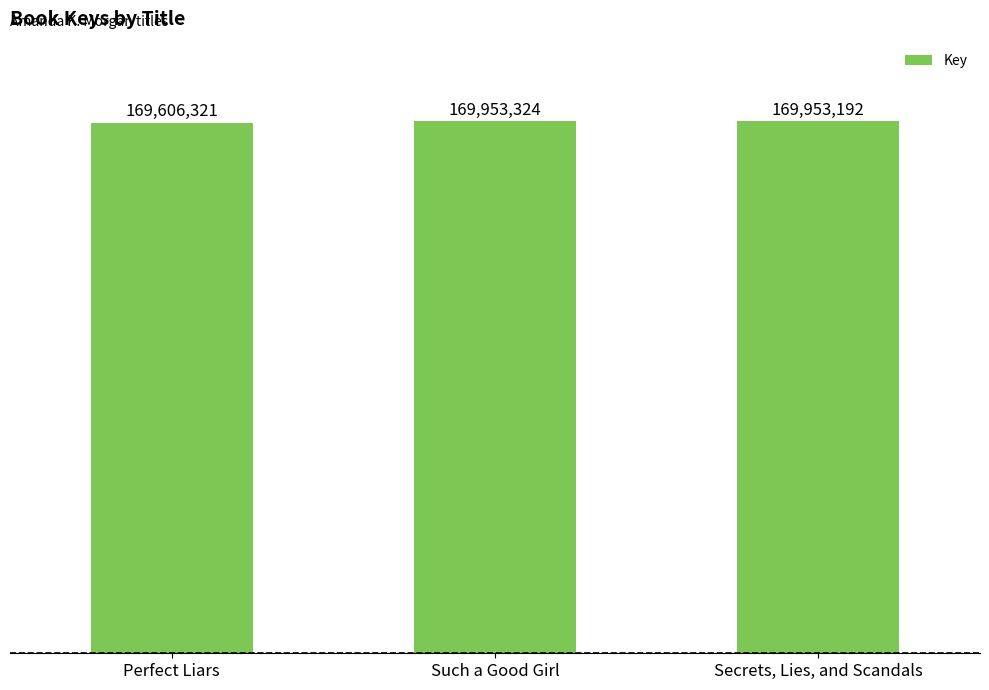

At which label does the data first exceed 169953192?

Such a Good Girl